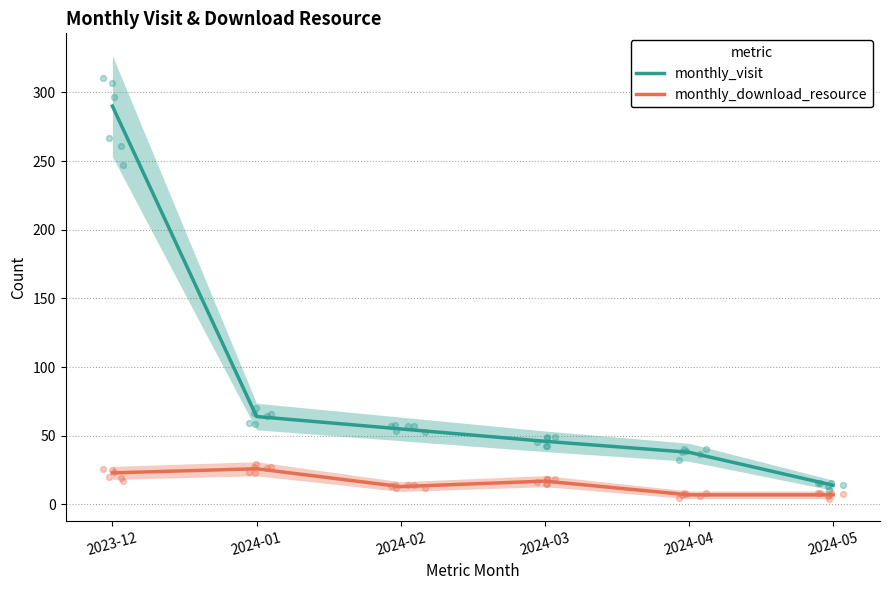

Which series has the largest Y range (max minus min)?

monthly_visit